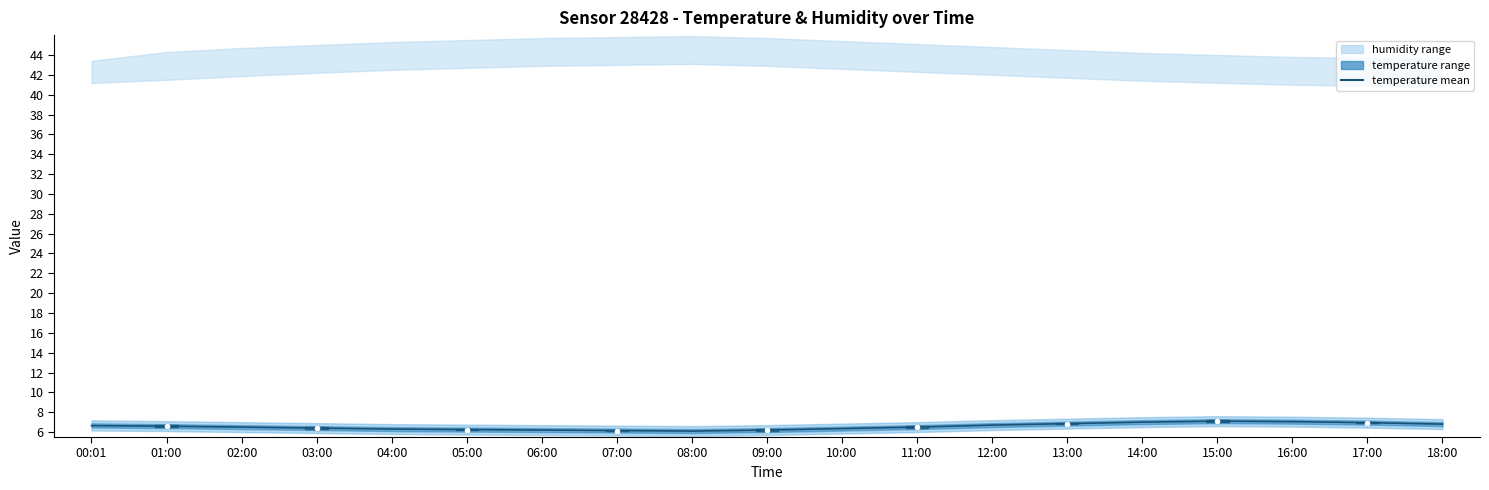

Reading right to left, list all the values displayed in this chart.

18:00=6.8	17:00=7.0	16:00=7.0	15:00=7.1	14:00=7.0	13:00=6.8	12:00=6.7	11:00=6.5	10:00=6.3	09:00=6.2	08:00=6.1	07:00=6.2	06:00=6.2	05:00=6.2	04:00=6.3	03:00=6.4	02:00=6.5	01:00=6.6	00:01=6.7